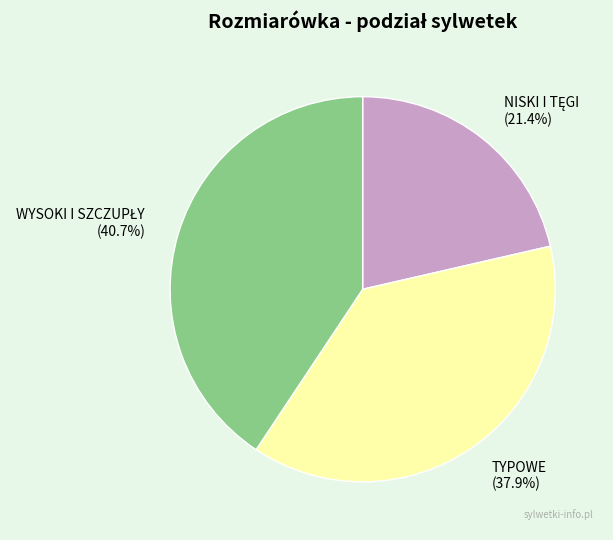

How much of the chart is everything except TYPOWE?

62.1%